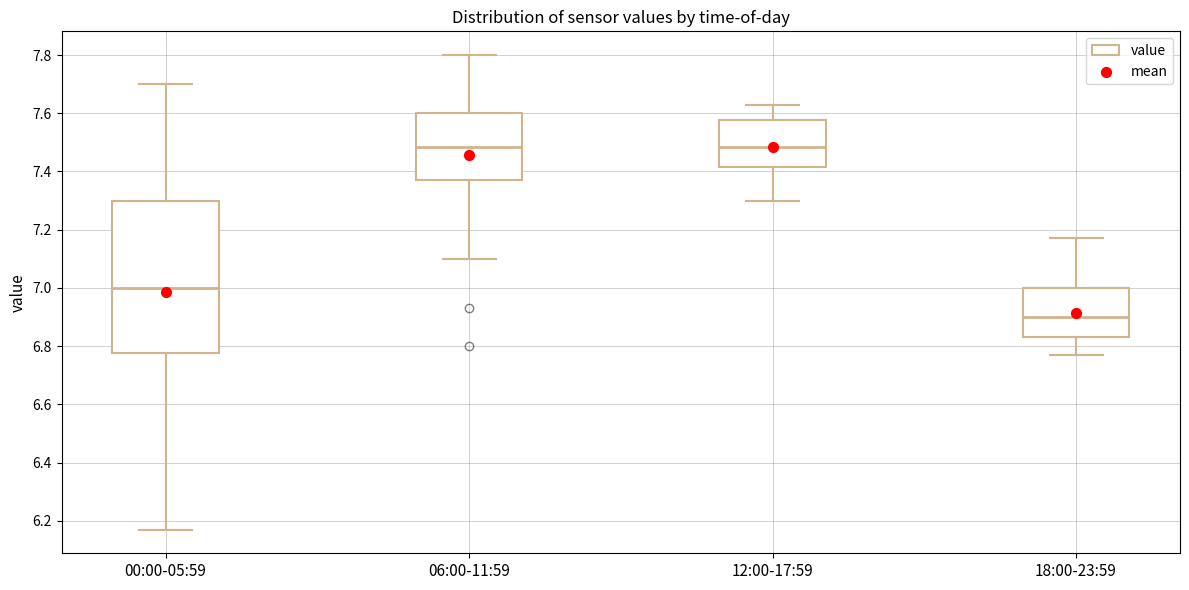

Reading left to right, transcribe this box plot: for each box, give where its median line is, the range the box spans, and where its two whiskers end, as read against the y-axis. The values are not printed on the chart, so give them approximately, as read against the axis.

00:00-05:59: median 7.00, box 6.78 to 7.30, whiskers 6.18 to 7.70
06:00-11:59: median 7.48, box 7.38 to 7.60, whiskers 7.10 to 7.80
12:00-17:59: median 7.48, box 7.42 to 7.58, whiskers 7.30 to 7.64
18:00-23:59: median 6.90, box 6.84 to 7.00, whiskers 6.78 to 7.18